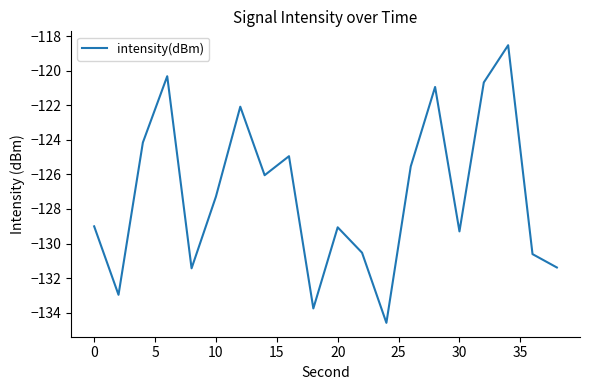

What is the smallest value displayed?

-134.6